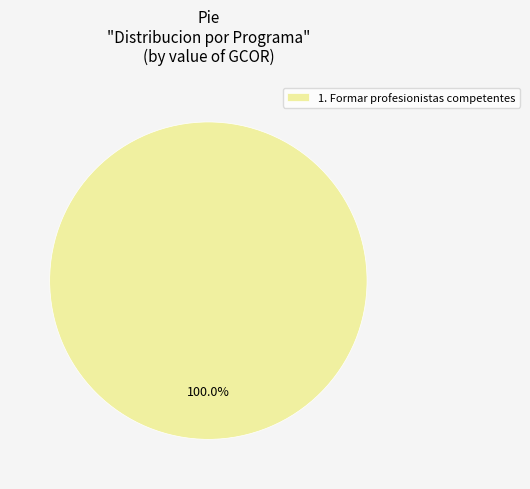

Rank the categories by value from lowest to highest.

1. Formar profesionistas competentes